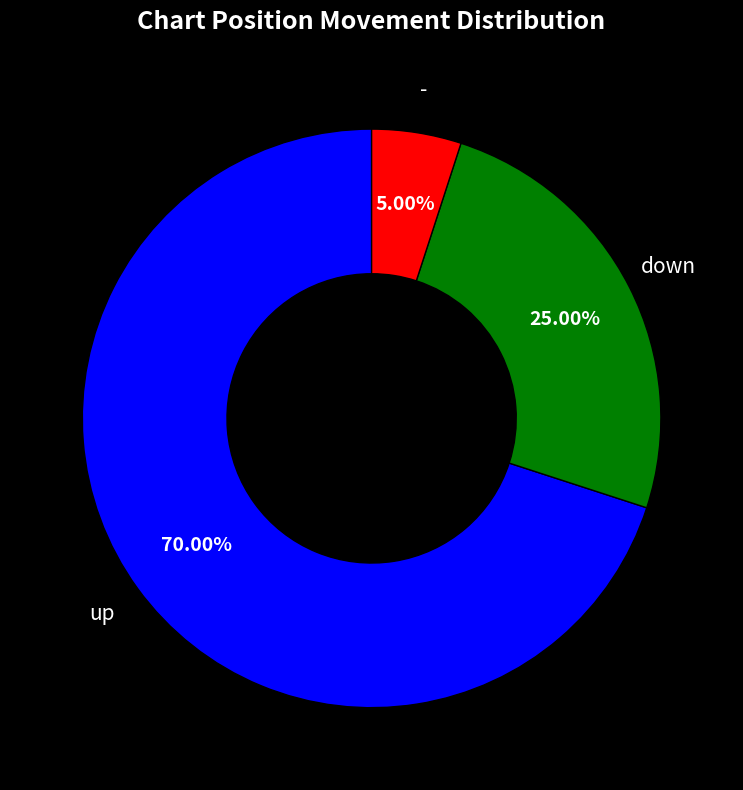

Count the number of slices in the pie.

3